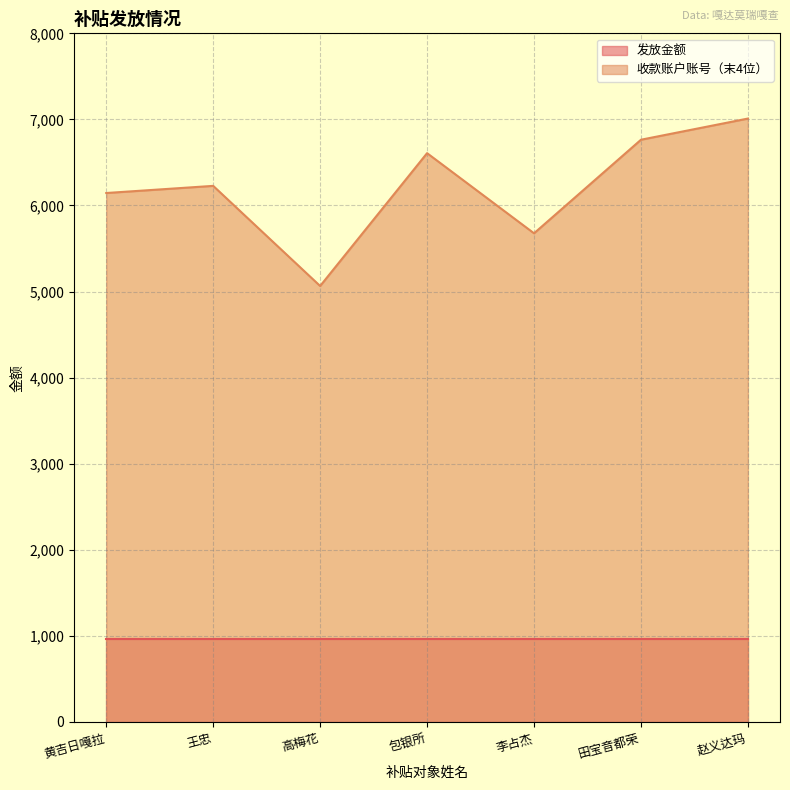

How many categories are shown in the chart?

7